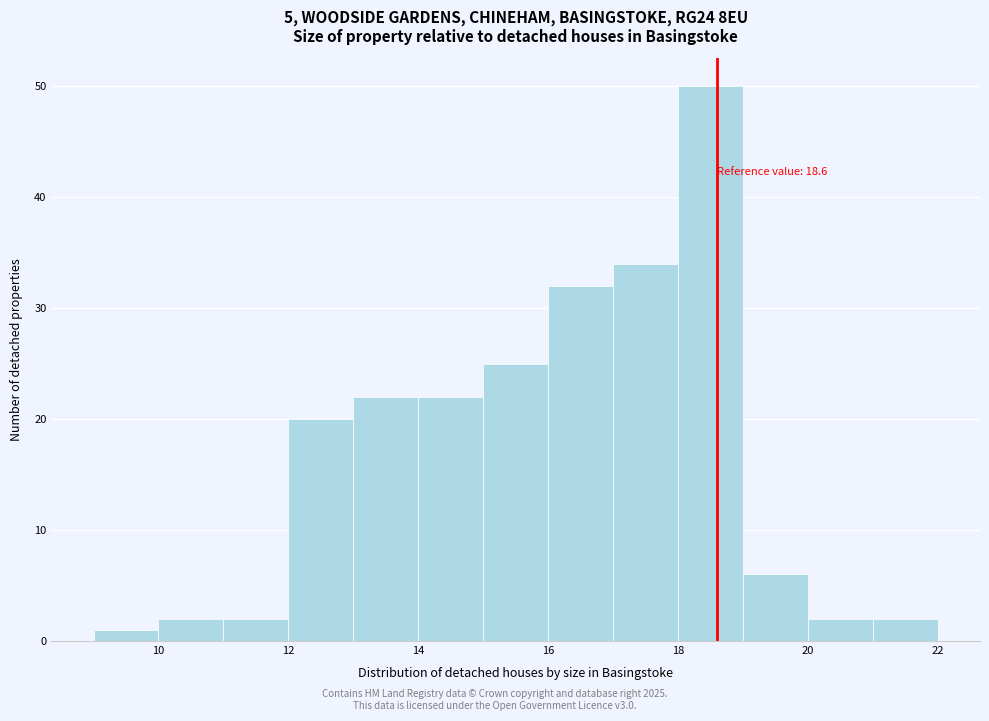

Which range on the x-axis has the tallest bar?

18 to 19